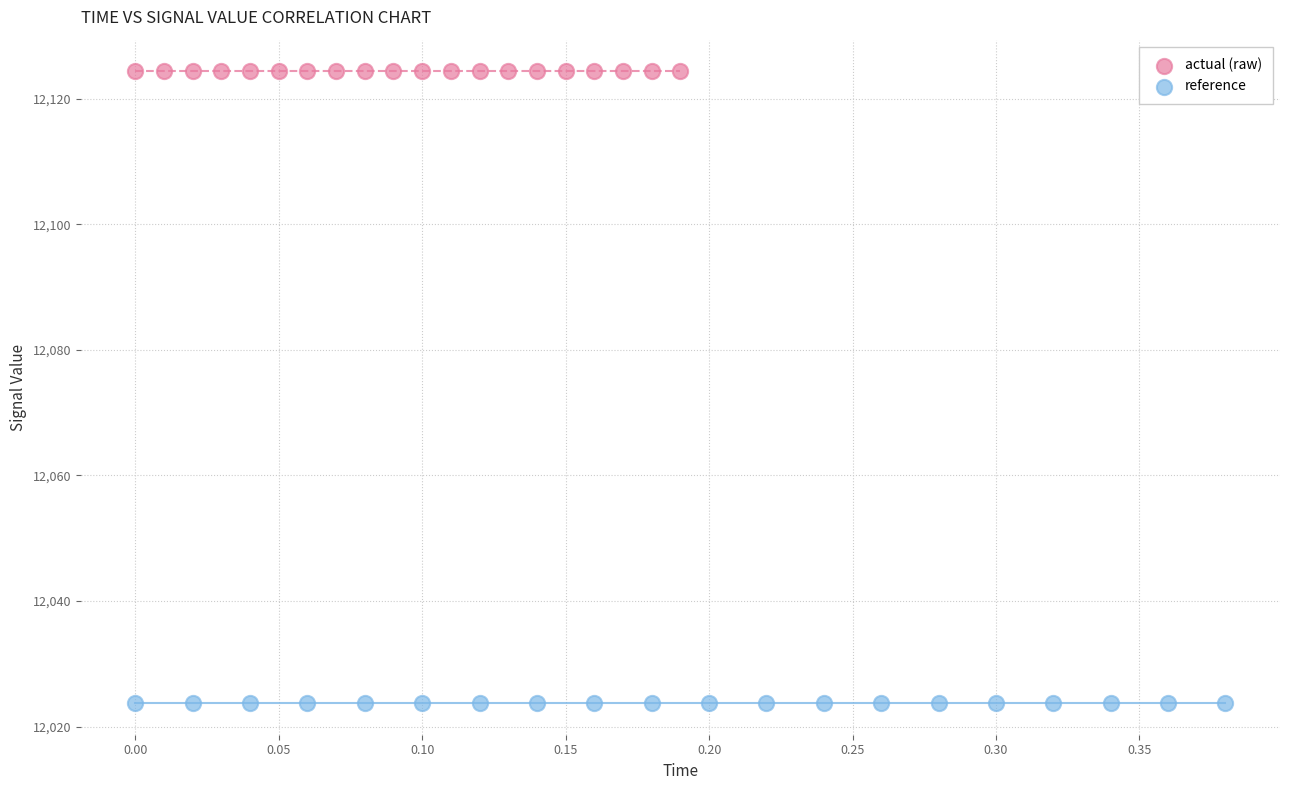

Which series reaches the minimum Y coordinate?

reference